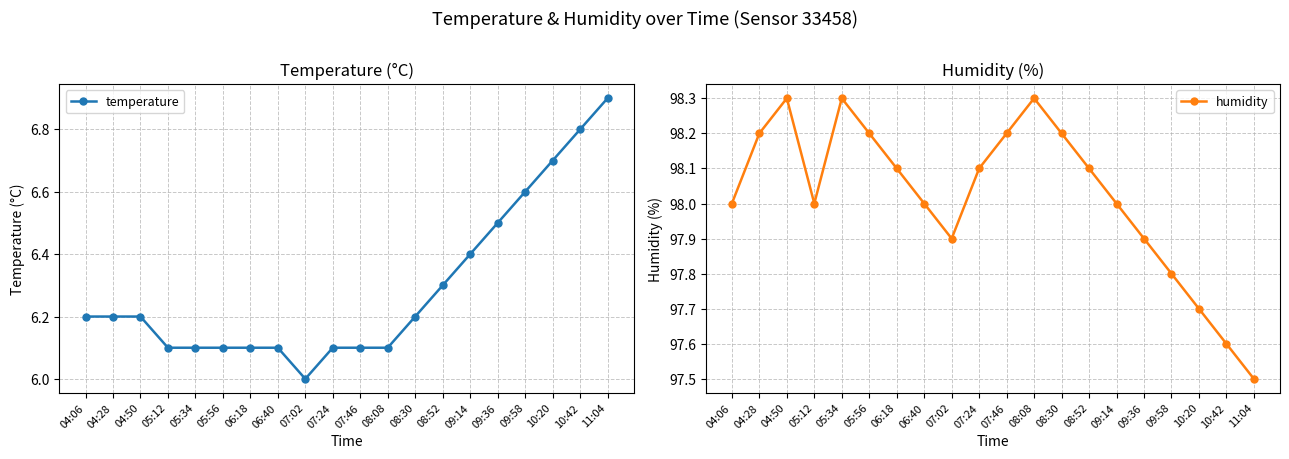

True or false: humidity and temperature cross at least once.

False